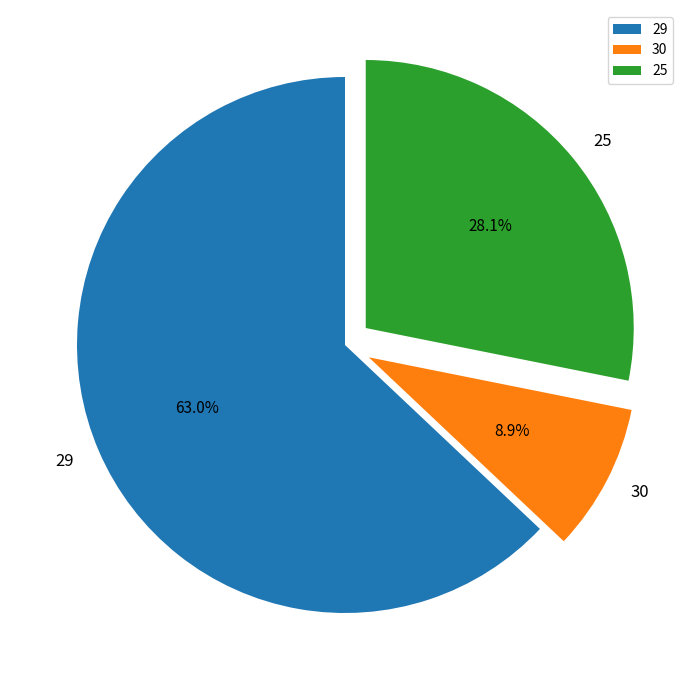

True or false: 30 accounts for 9% of the total.

True